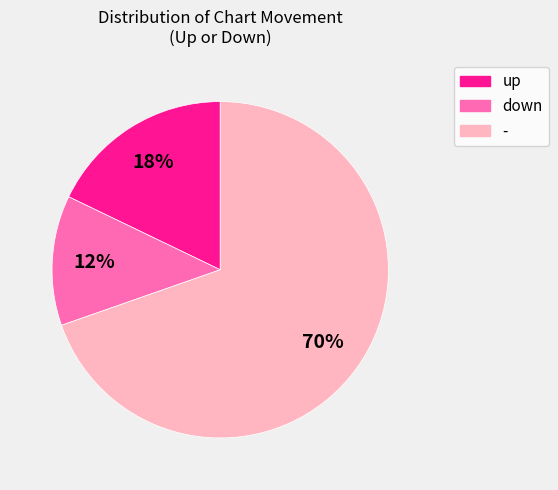

To the nearest percent, what percentage of the pie is up?

18%